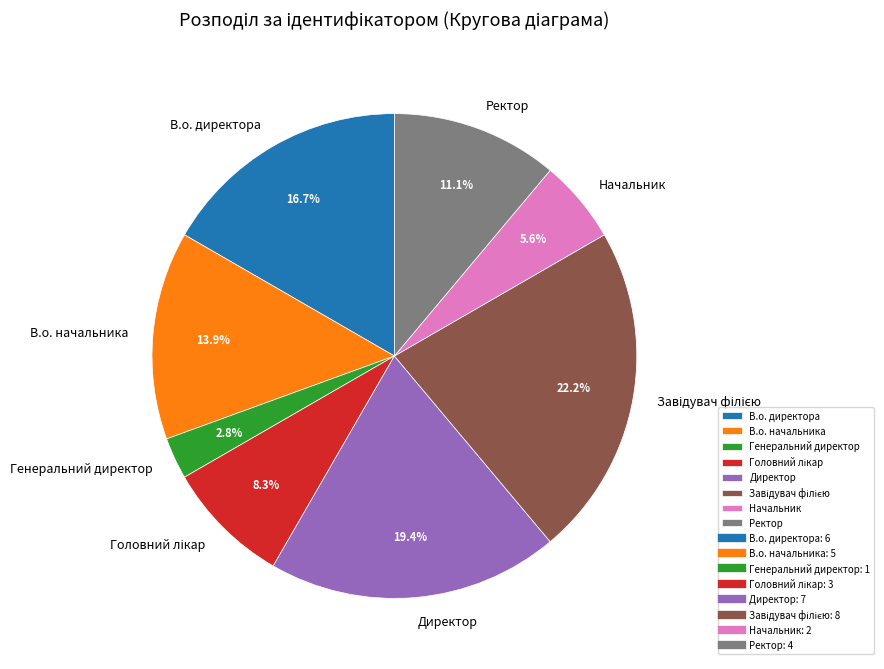

What is the ratio of the value at В.о. директора to the value at Директор?

0.9